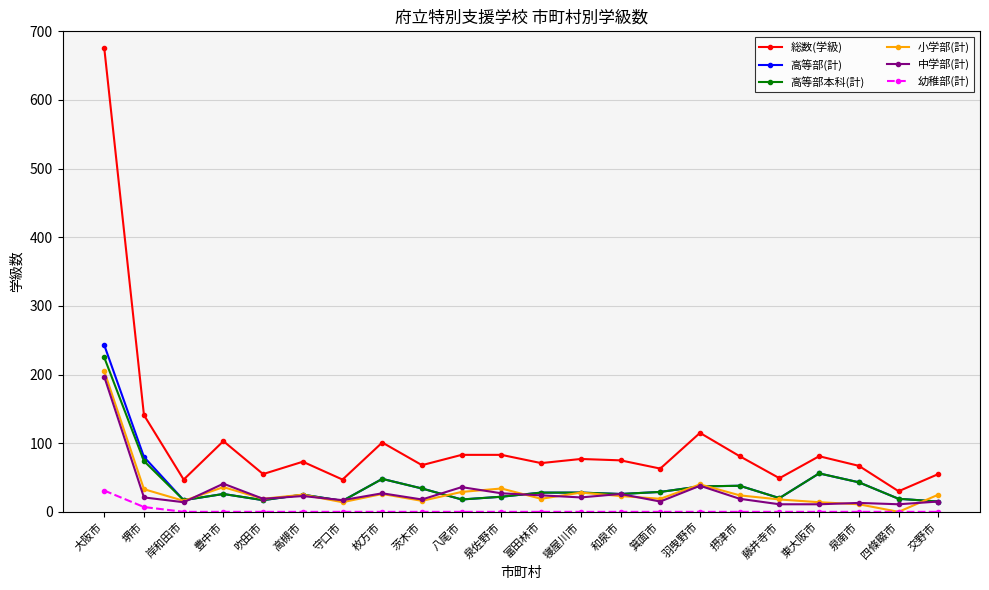

What is the total value across all series at 東大阪市?

218